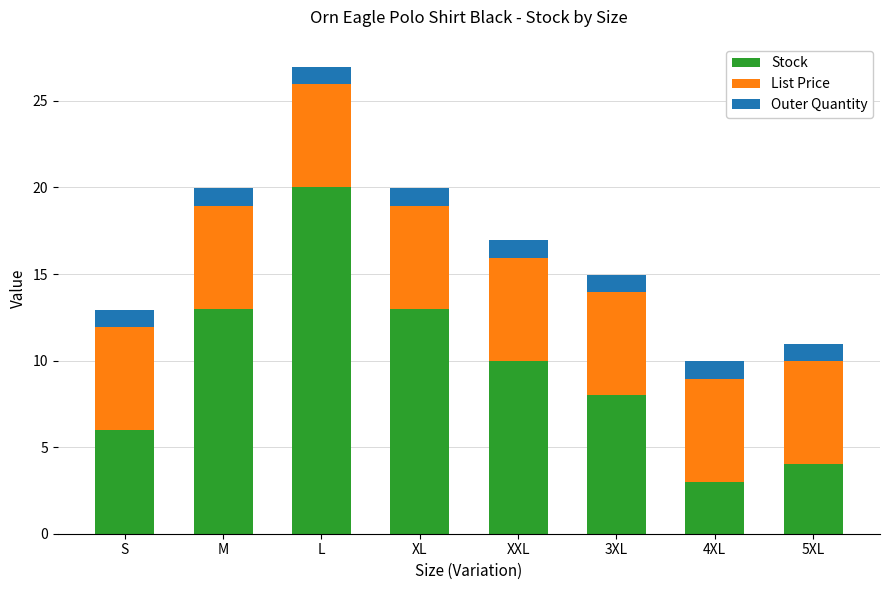

Where is Stock nearest to the value 11?

XXL